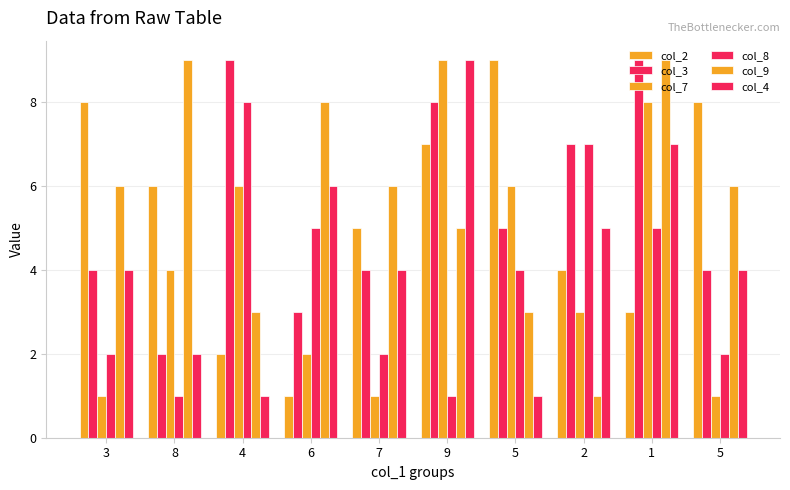

How many groups of bars are there?

10